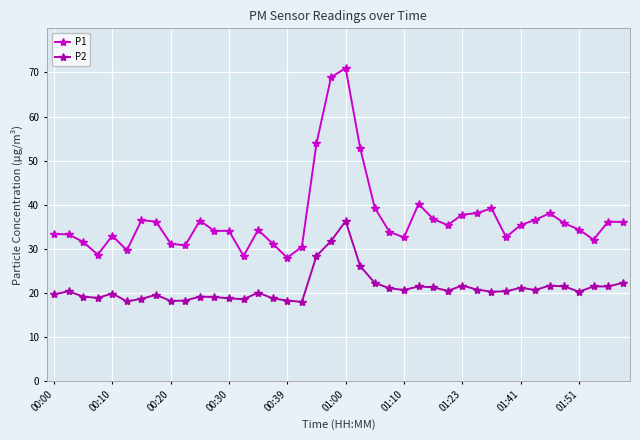

How many lines are shown in the chart?

2